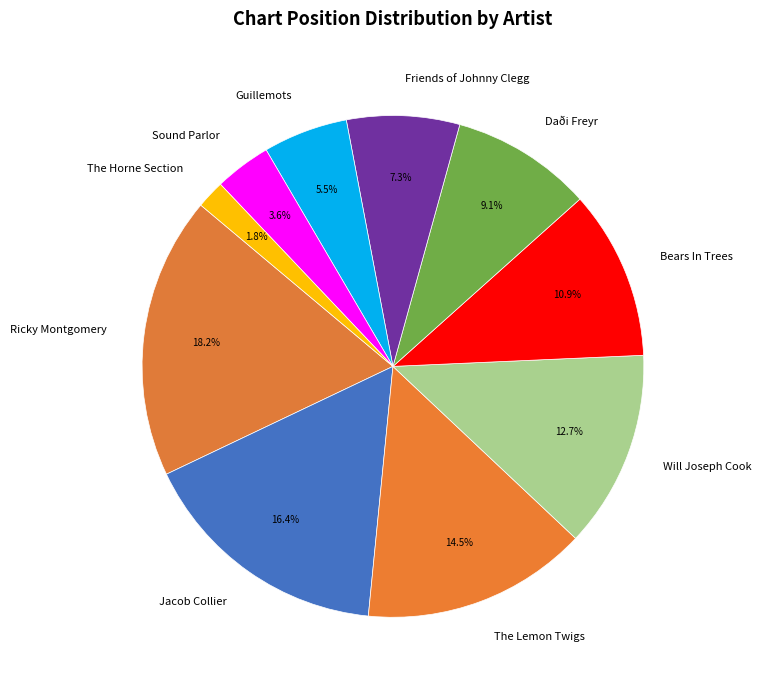

Does The Horne Section account for over 50% of the chart?

No